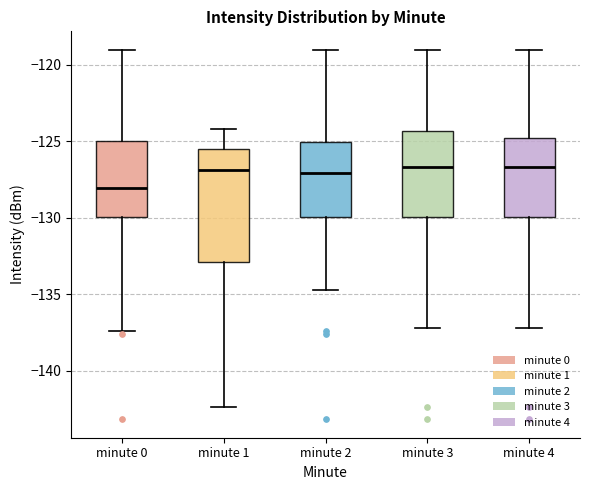

Reading left to right, read every box against the y-axis: the position of its median line, the range the box covers, and the ends of its whiskers. The values are not printed on the chart, so give them approximately, as read against the axis.

minute 0: median -128.0, box -130.0 to -125.0, whiskers -137.5 to -119.0
minute 1: median -127.0, box -133.0 to -125.5, whiskers -142.5 to -124.0
minute 2: median -127.0, box -130.0 to -125.0, whiskers -134.5 to -119.0
minute 3: median -126.5, box -130.0 to -124.5, whiskers -137.0 to -119.0
minute 4: median -126.5, box -130.0 to -125.0, whiskers -137.0 to -119.0